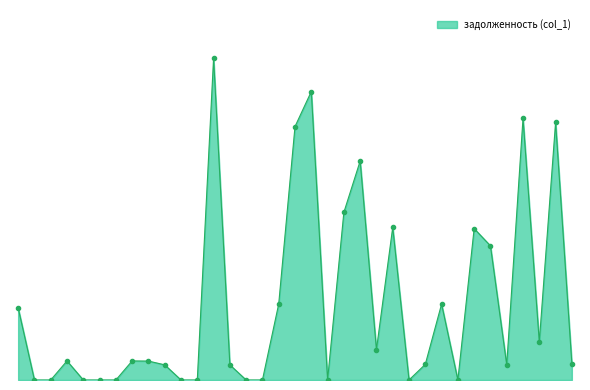

Does the chart display data point markers on the line(s)?

No